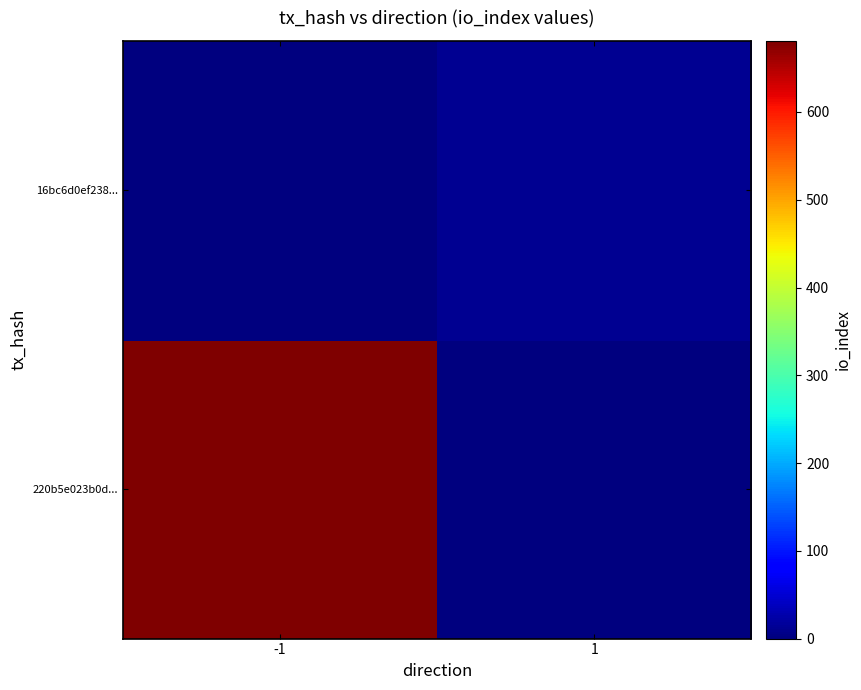

At which category is the sum across all series the highest?

-1